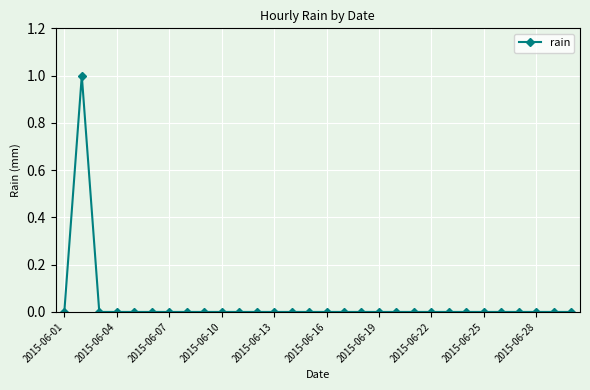

What is the maximum value shown in the chart?

1